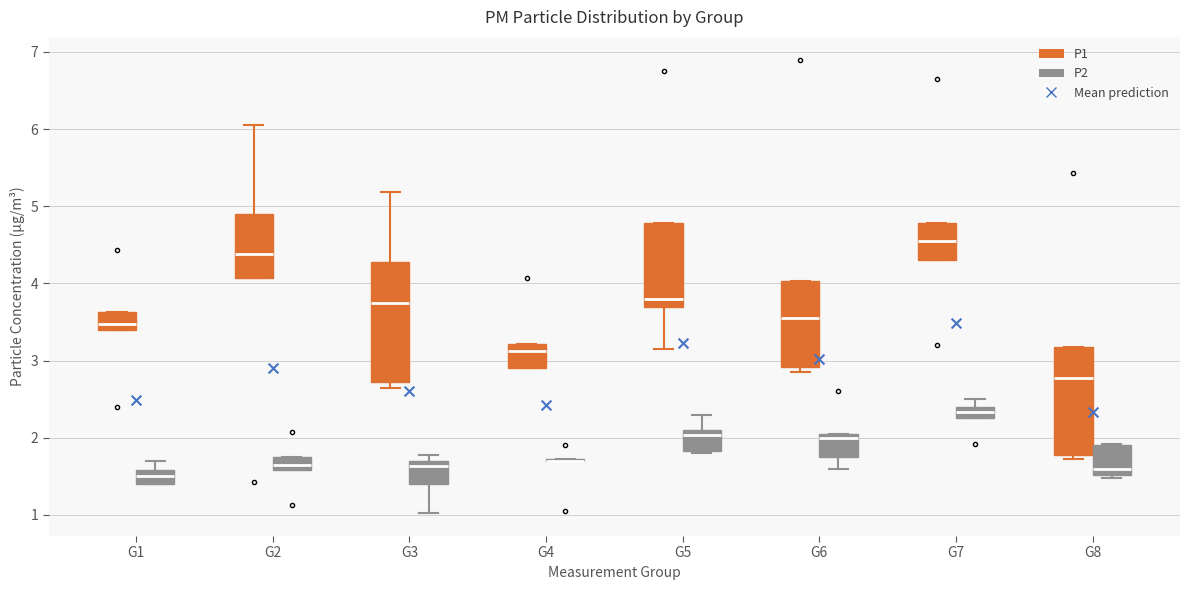

Where is the upper edge of the box for G6 (P2) on the y-axis? The values are not printed on the chart, so give them approximately, as read against the axis.

2.1